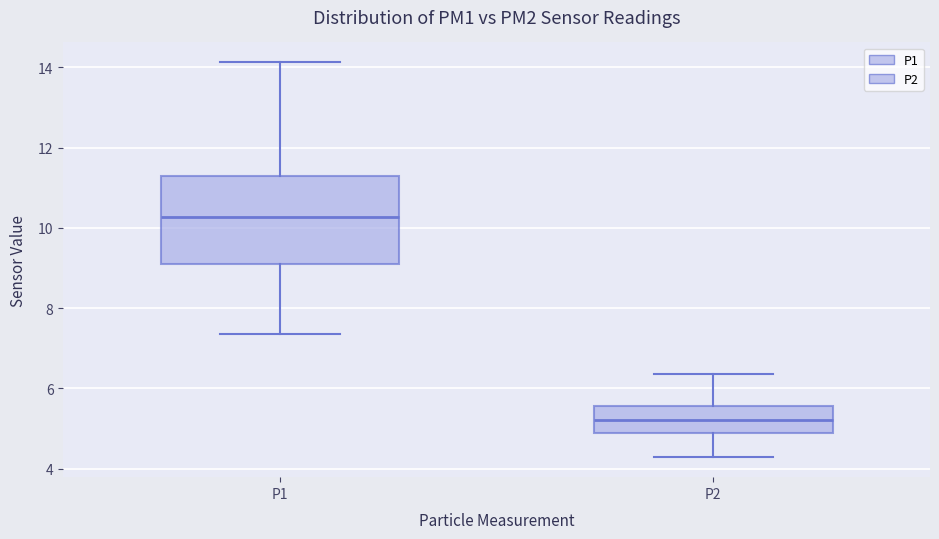

Reading left to right, read every box against the y-axis: the position of its median line, the range the box covers, and the ends of its whiskers. The values are not printed on the chart, so give them approximately, as read against the axis.

P1: median 10.2, box 9.2 to 11.2, whiskers 7.4 to 14.2
P2: median 5.2, box 4.8 to 5.6, whiskers 4.2 to 6.4